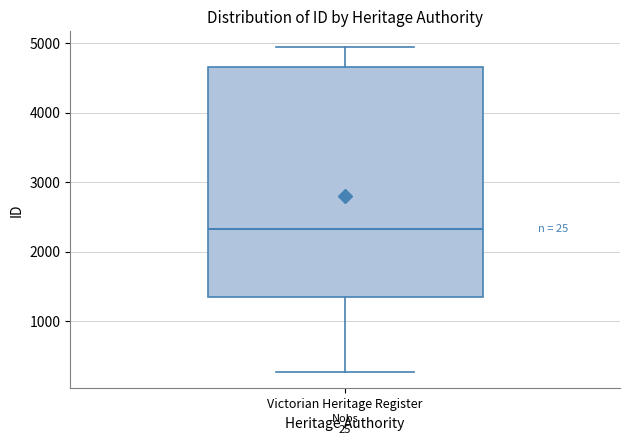

Transcribe this box plot: give where the median line is, the range the box spans, and where the two whiskers end, as read against the y-axis. The values are not printed on the chart, so give them approximately, as read against the axis.

median 2300, box 1400 to 4700, whiskers 300 to 4900